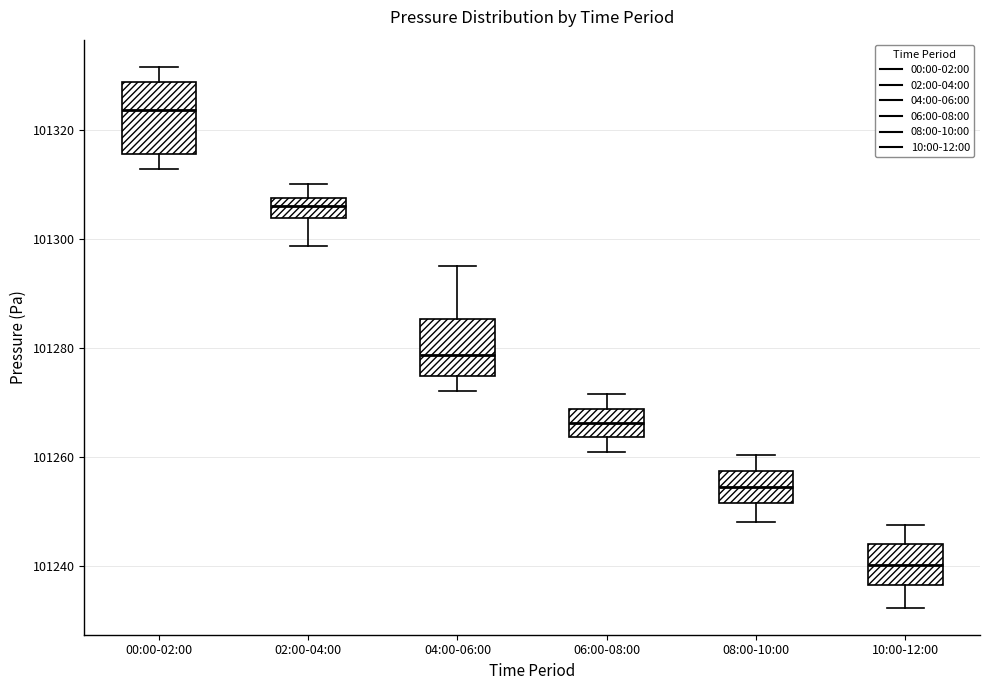

Where does the lower whisker of the box for 06:00-08:00 end on the y-axis? The values are not printed on the chart, so give them approximately, as read against the axis.

101260